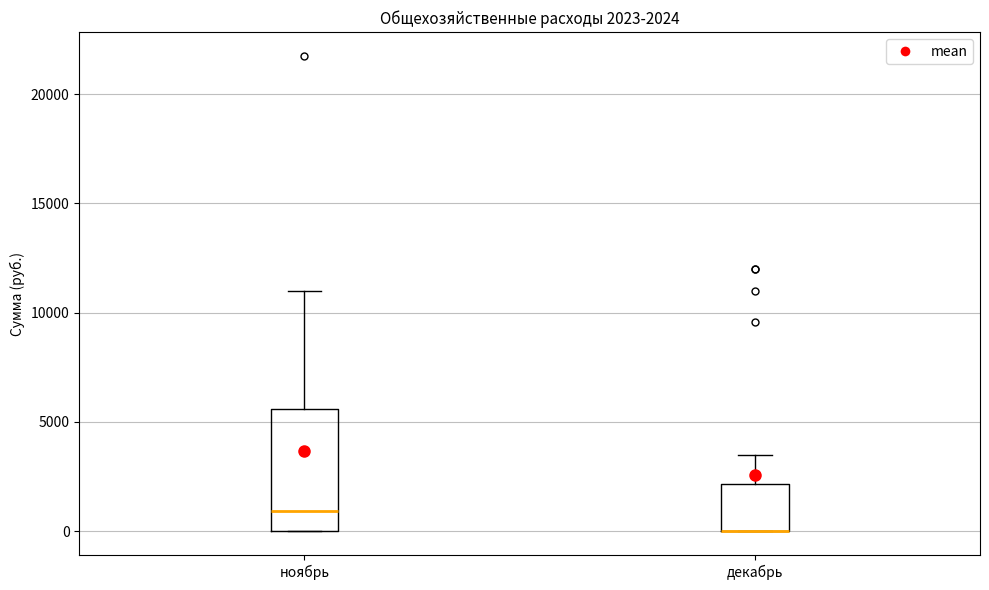

Which box is the tallest, from its lower edge to its upper edge?

ноябрь